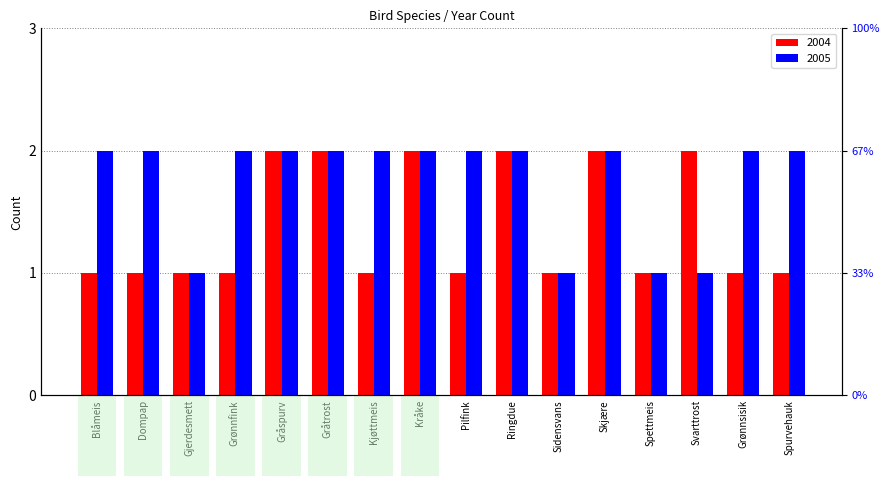

What is the total value across all series at Ringdue?

4